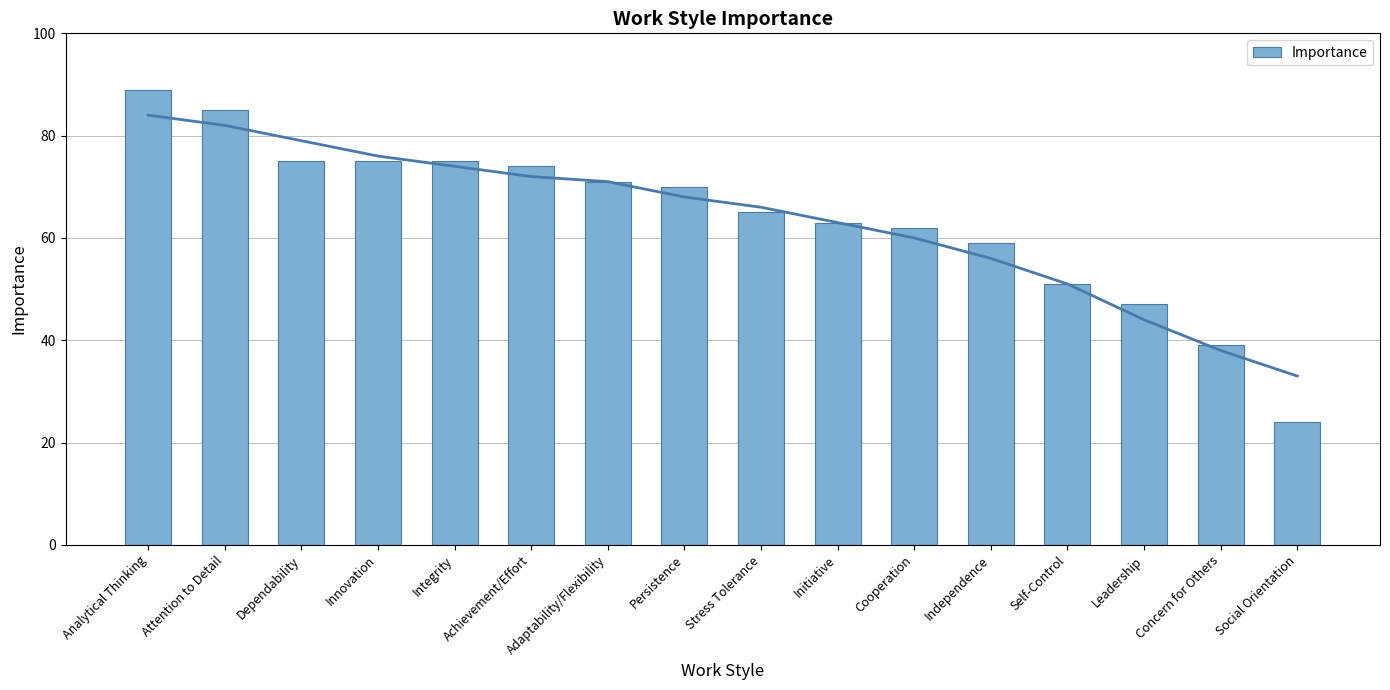

How many series are shown in this chart?

1